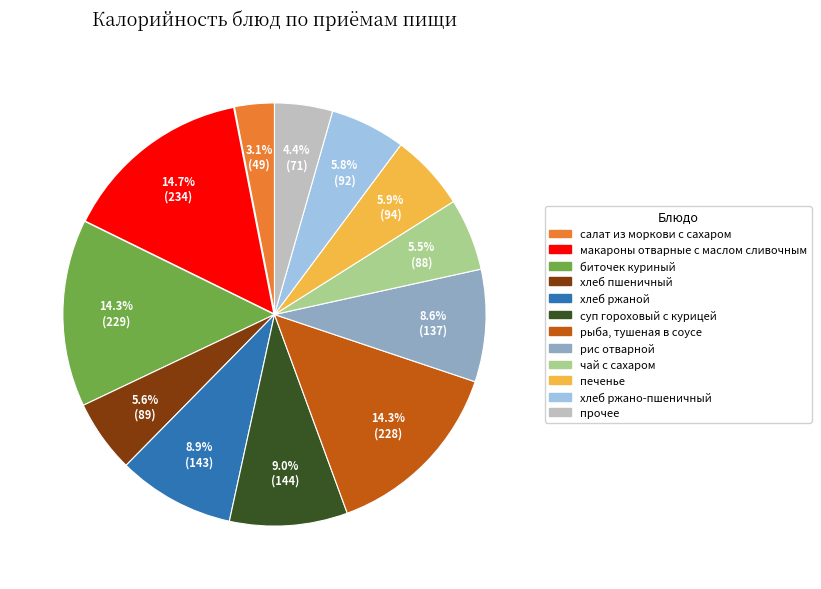

Is there a majority slice in this chart?

No